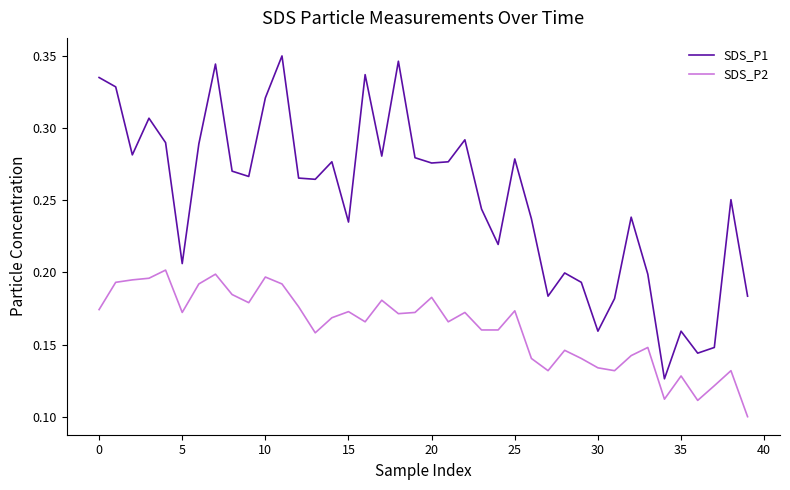

True or false: SDS_P2 and SDS_P1 intersect in this chart.

False